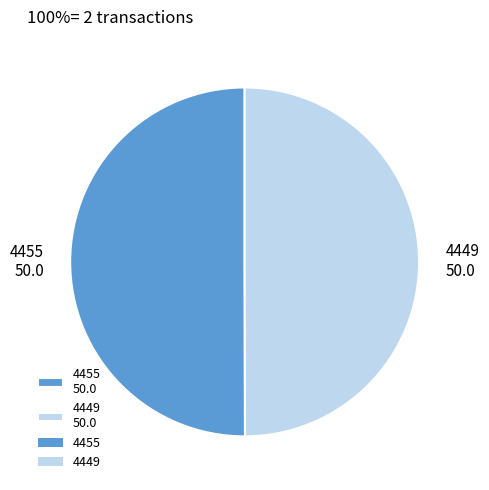

Count the number of slices in the pie.

2